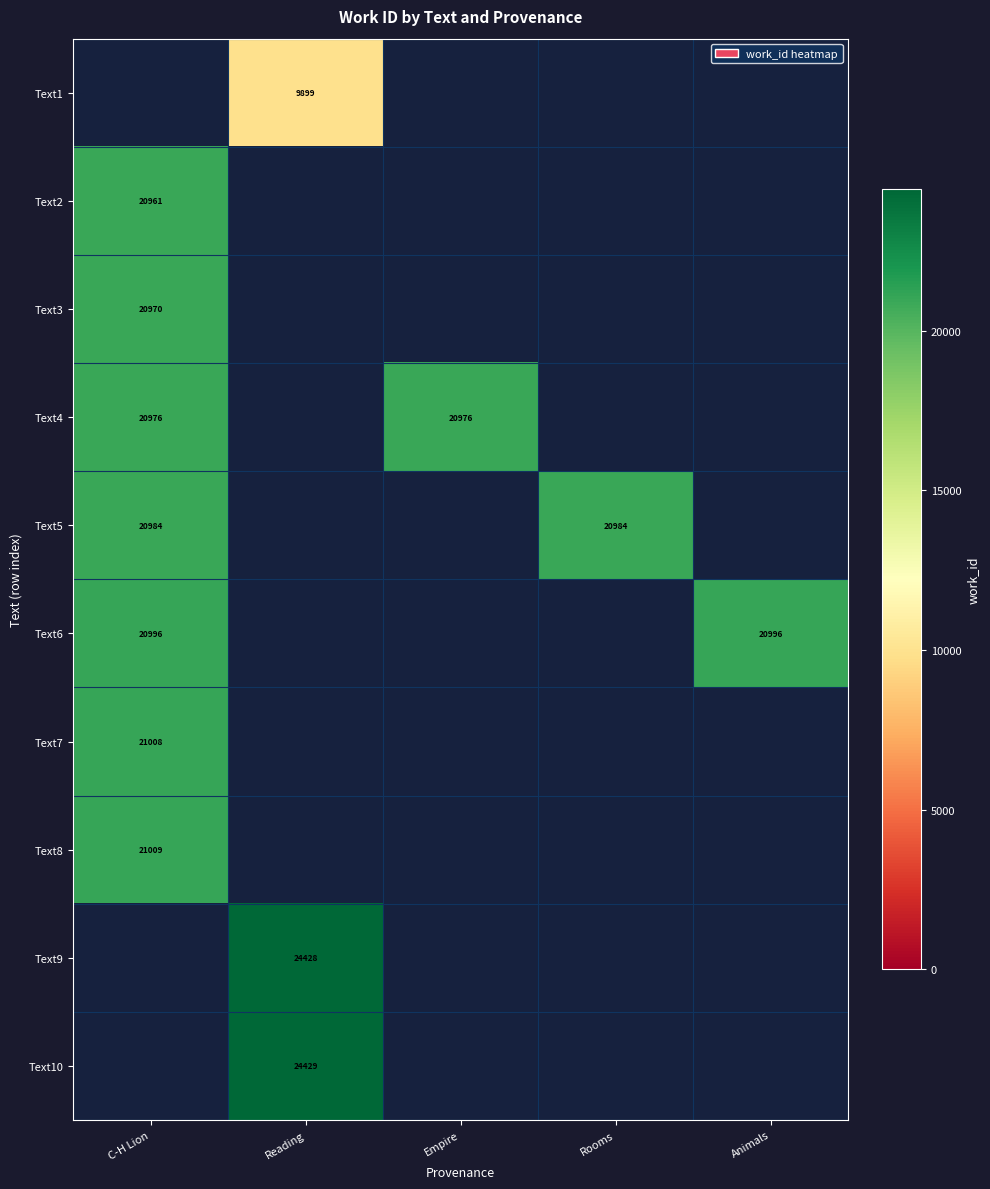

The value of Text5 at C-H Lion is 9127. True or false?

False